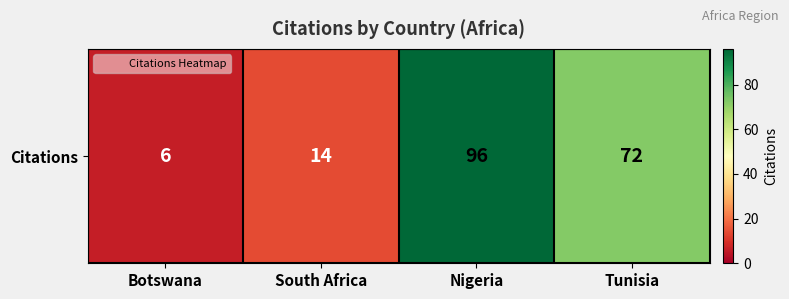

List the labels in order of value, largest first.

Nigeria, Tunisia, South Africa, Botswana